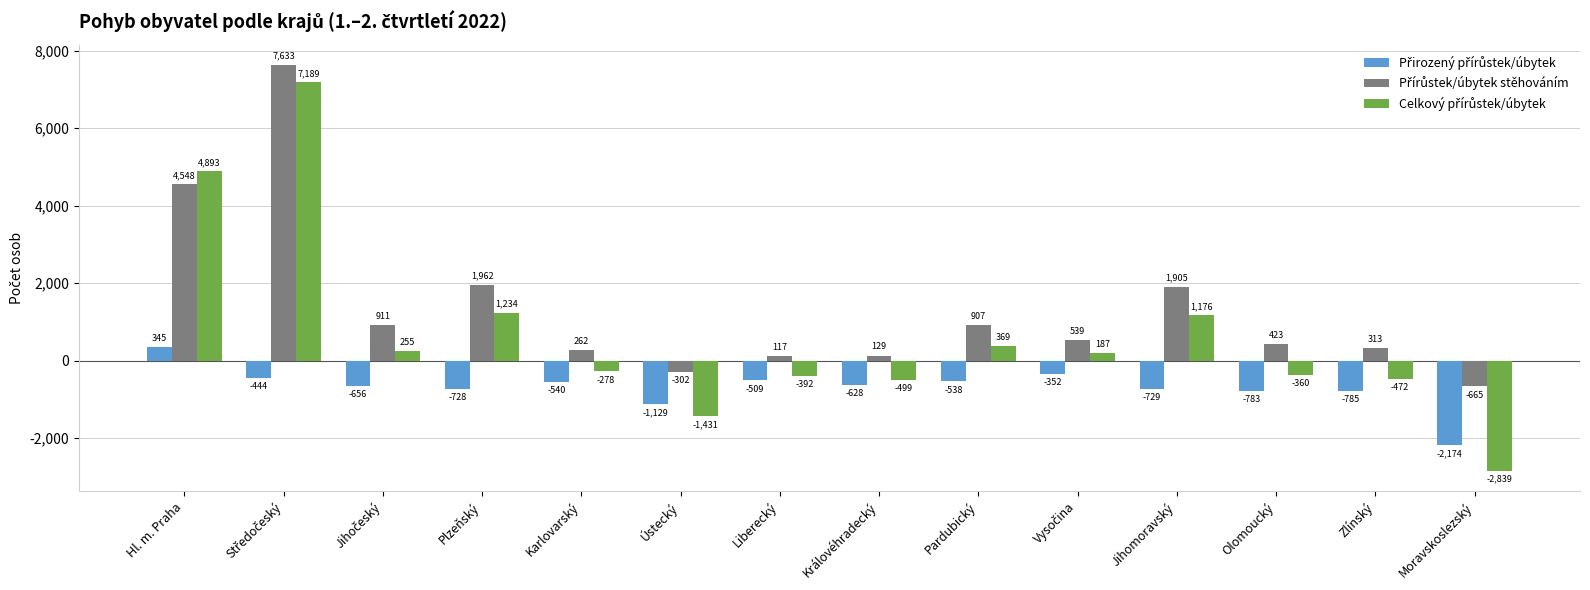

Which label corresponds to the smallest value in the chart?

Moravskoslezský